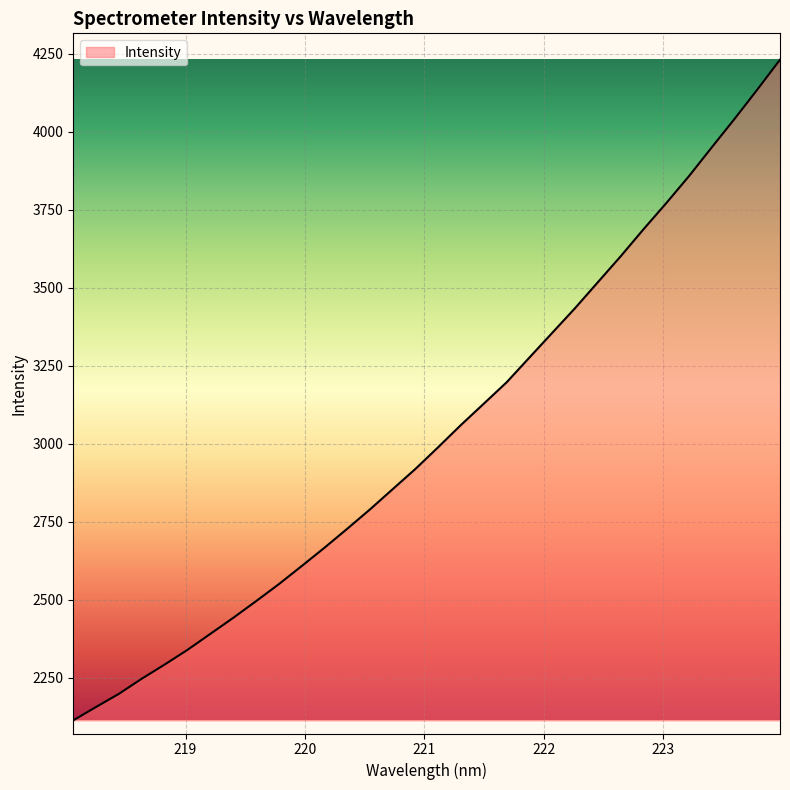

What is the greatest value displayed?

4231.4